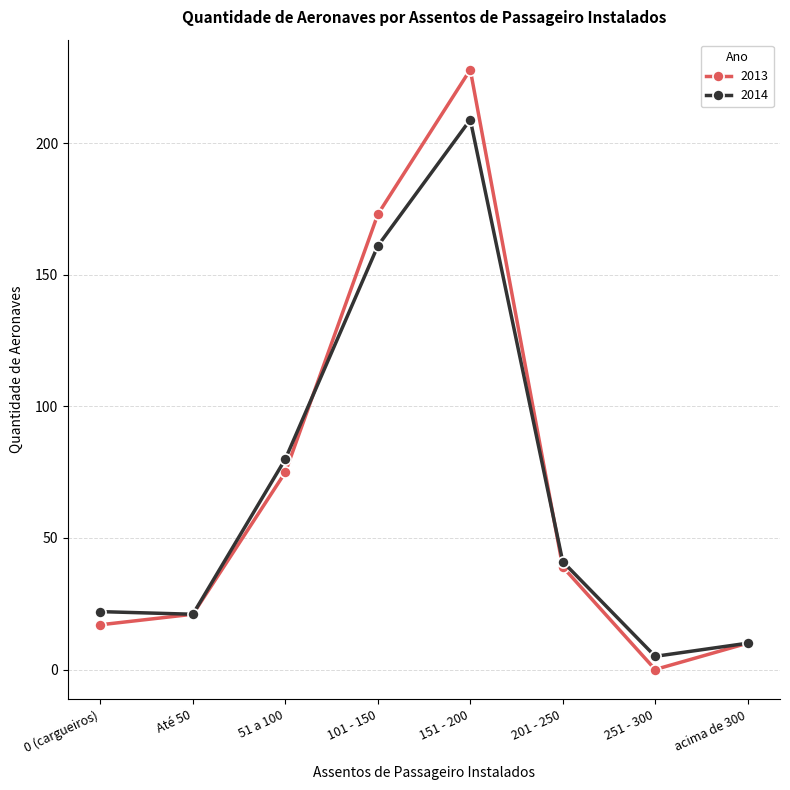

At 251 - 300, list the series in order from smallest to largest.

2013, 2014